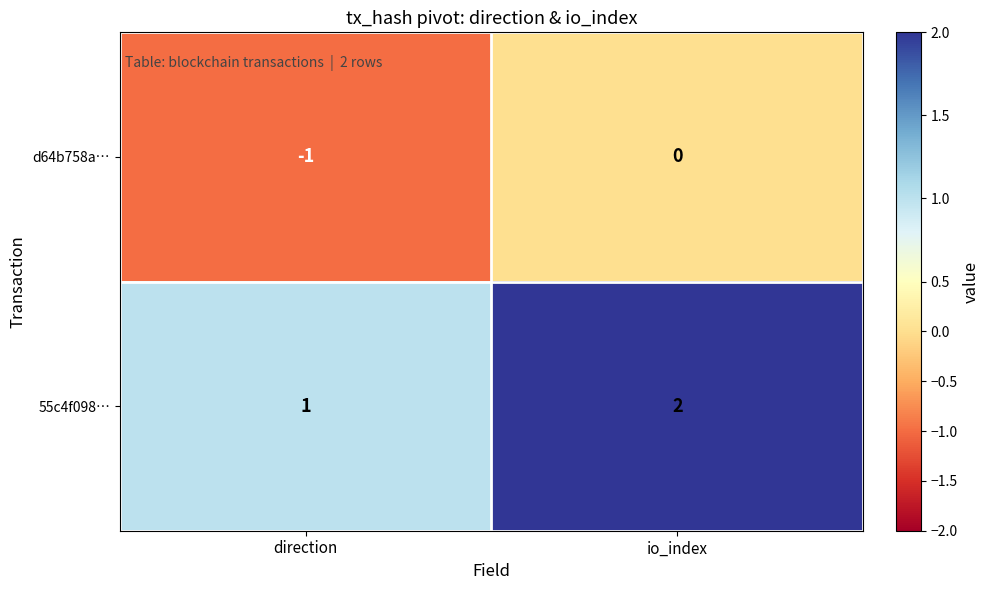

What is the sum of the 55c4f098… values at io_index and direction?

3